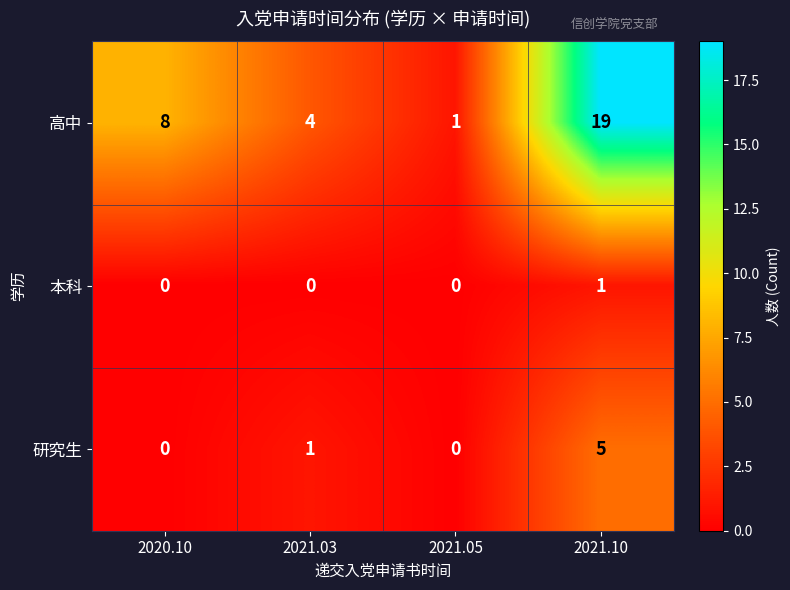

Which series has the largest total across all categories?

高中